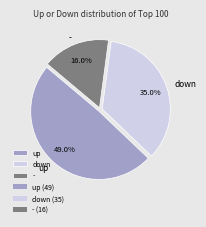

Count the number of slices in the pie.

3